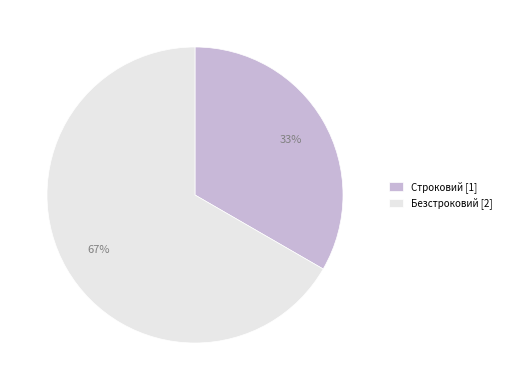

Which slice represents more than half of the pie?

Безстроковий